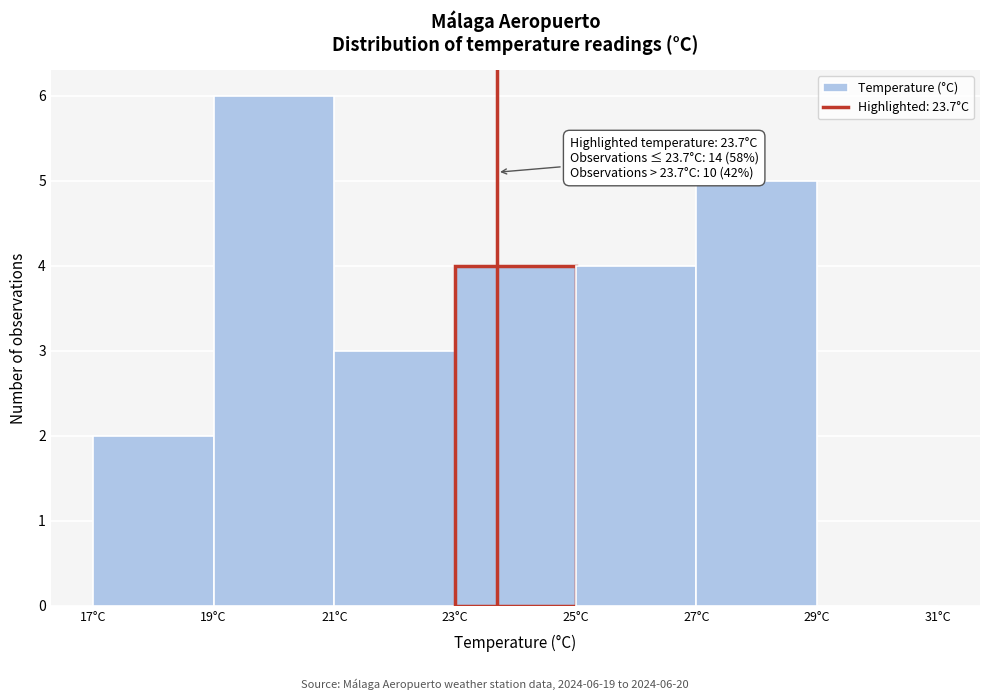

Which range on the x-axis has the tallest bar?

19 to 21